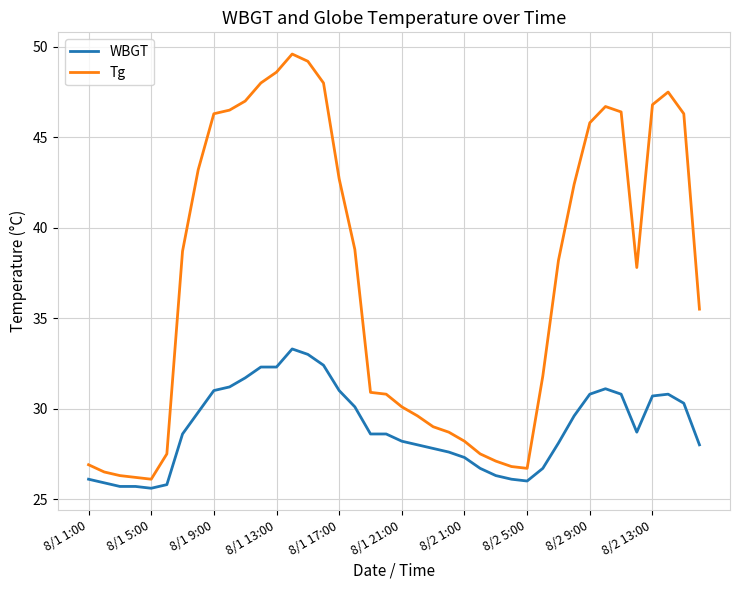

Count the number of data series in this chart.

2